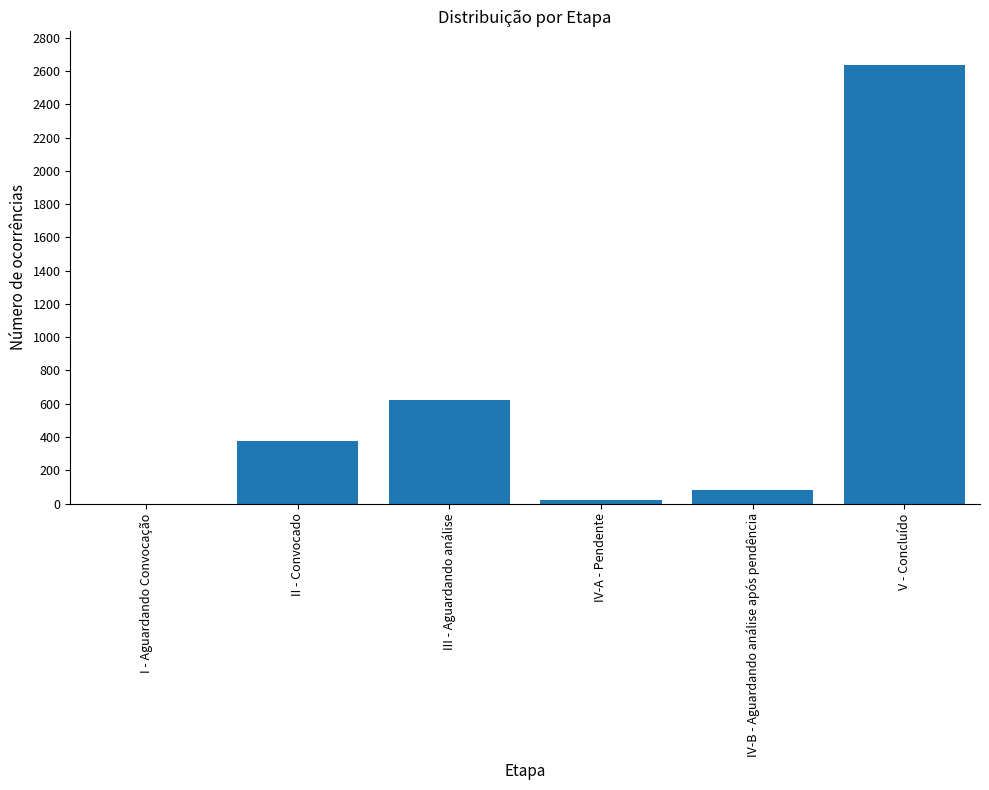

What is the change in value from II - Convocado to IV-A - Pendente?

-357